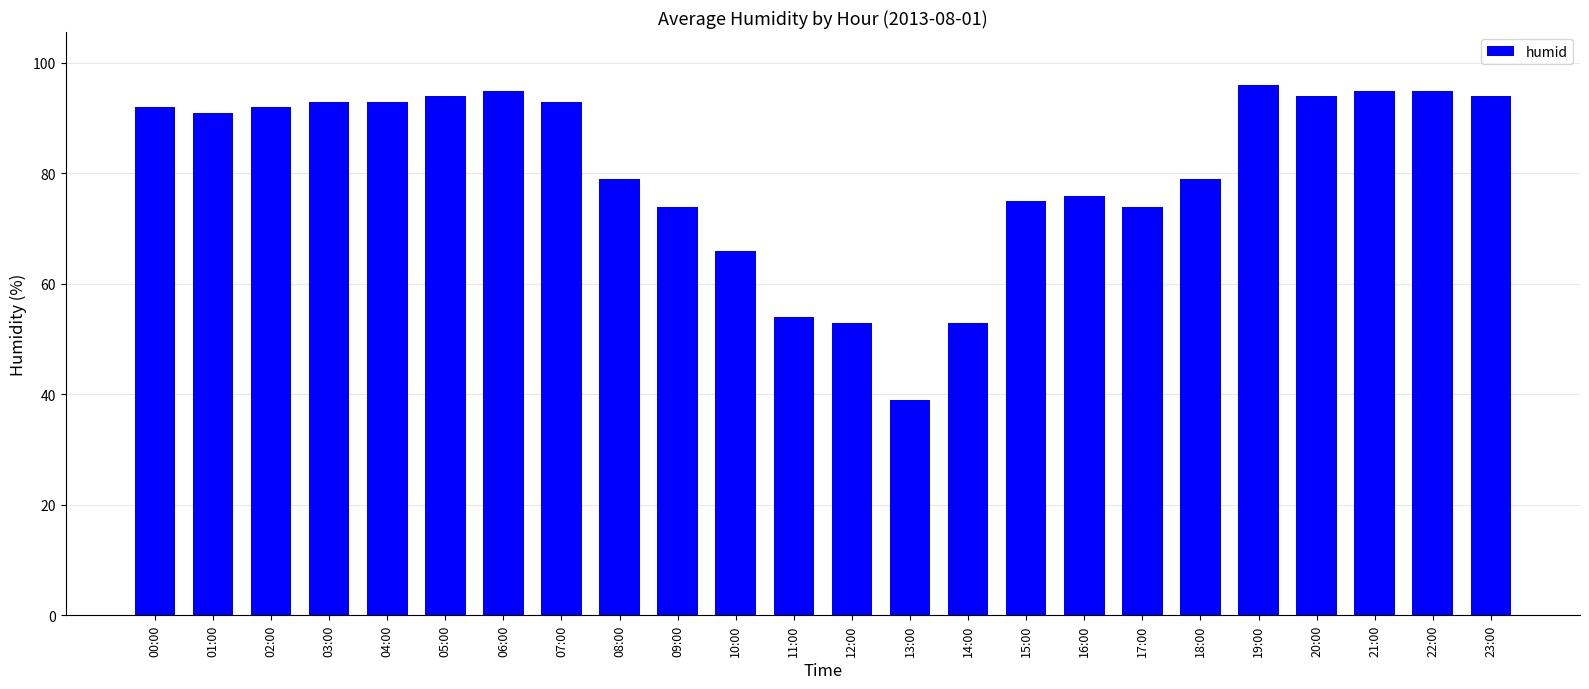

What position from the right is 12:00?

12